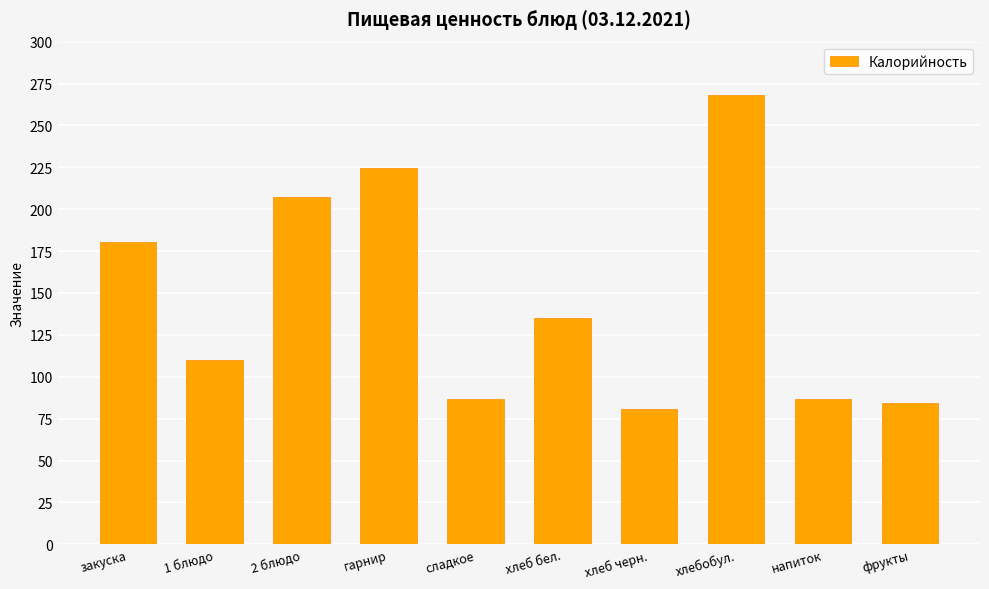

At which category does the chart reach its peak across all series?

хлебобул.